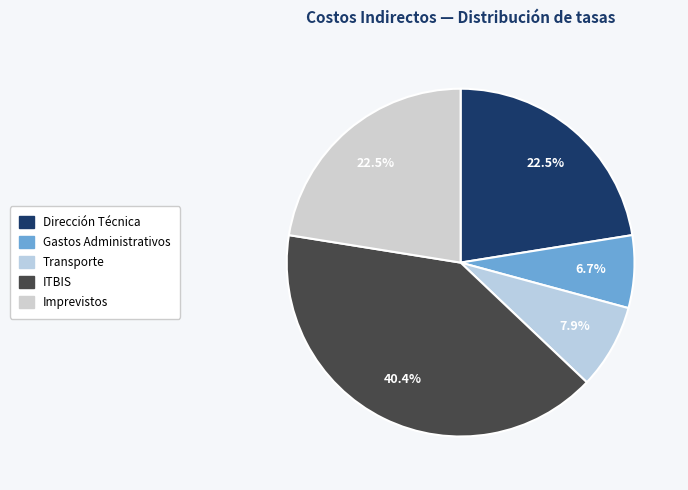

Which has a higher value, Dirección Técnica or Gastos Administrativos?

Dirección Técnica